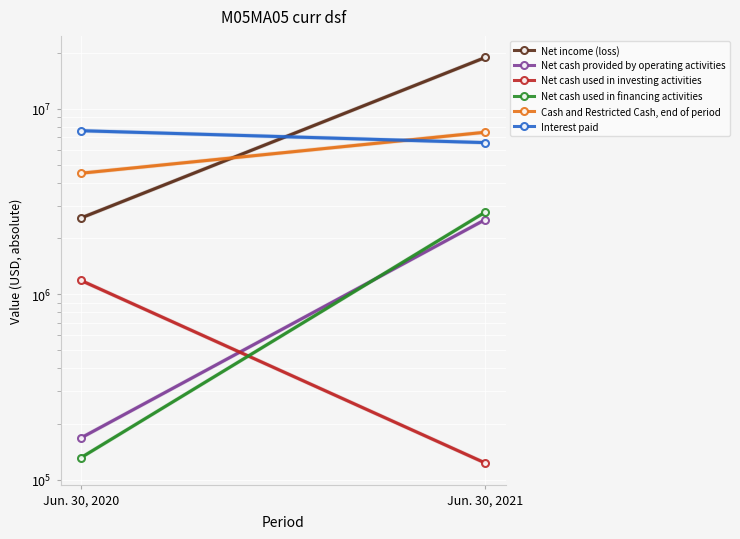

Reading left to right, what are all the values shown in this chart?

Net income (loss): 18904027	2576209
Net cash provided by operating activities: 2524723	167799
Net cash used in investing activities: 122752	1184830
Net cash used in financing activities: 2770480	131282
Cash and Restricted Cash, end of period: 7471030	4490411
Interest paid: 6564807	7613188